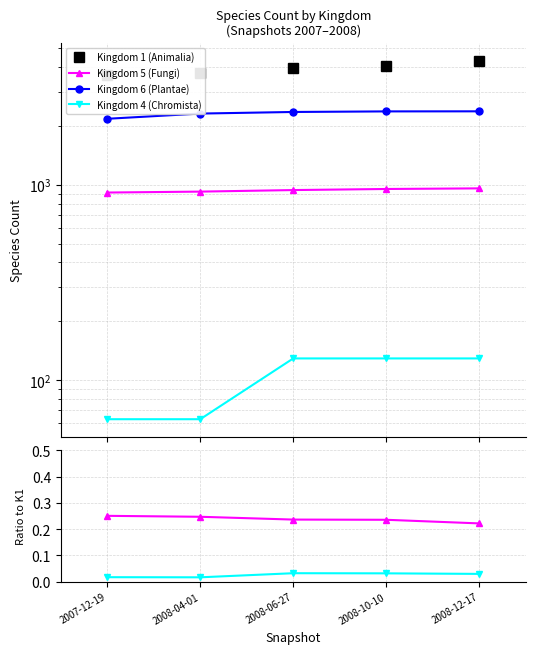

Is it true that Kingdom 5 (Fungi) equals 0.1 at 2008-06-27?

False